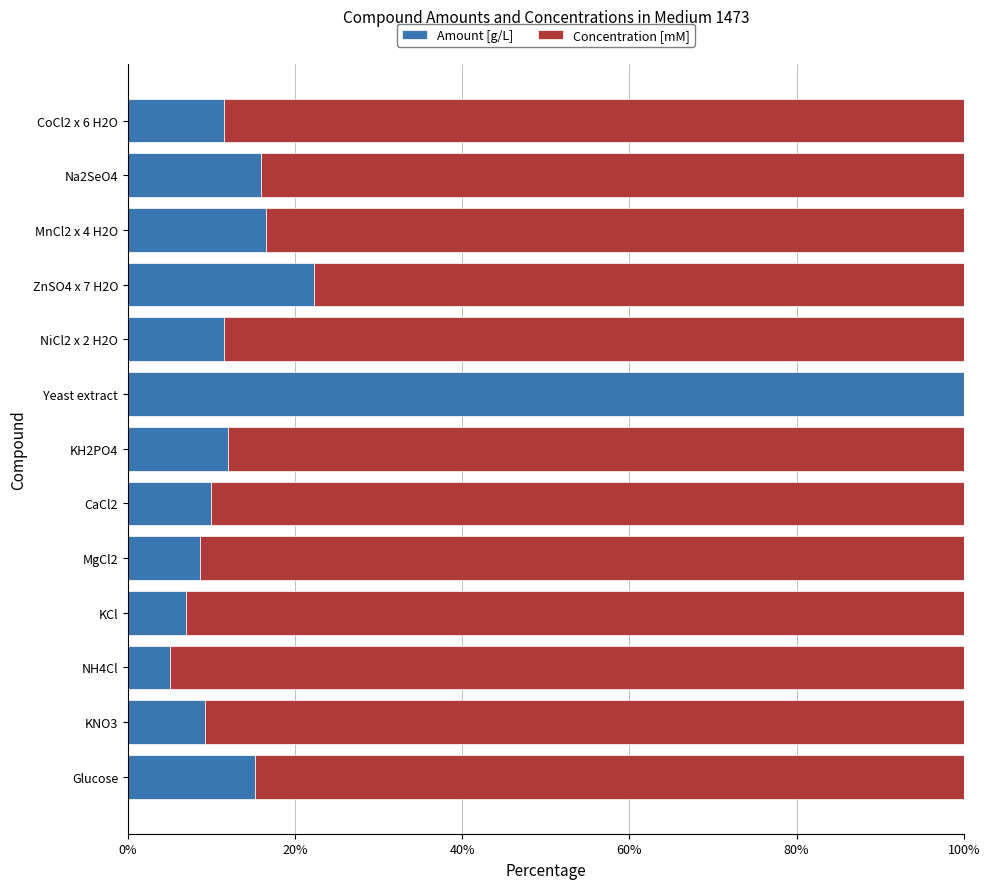

What is the total value across all series at KNO3?

100.0